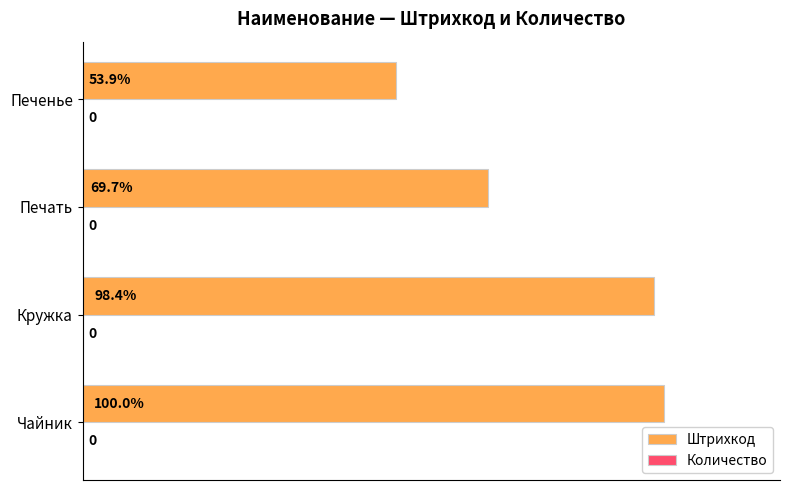

Which has a higher value, Печенье or Кружка?

Кружка